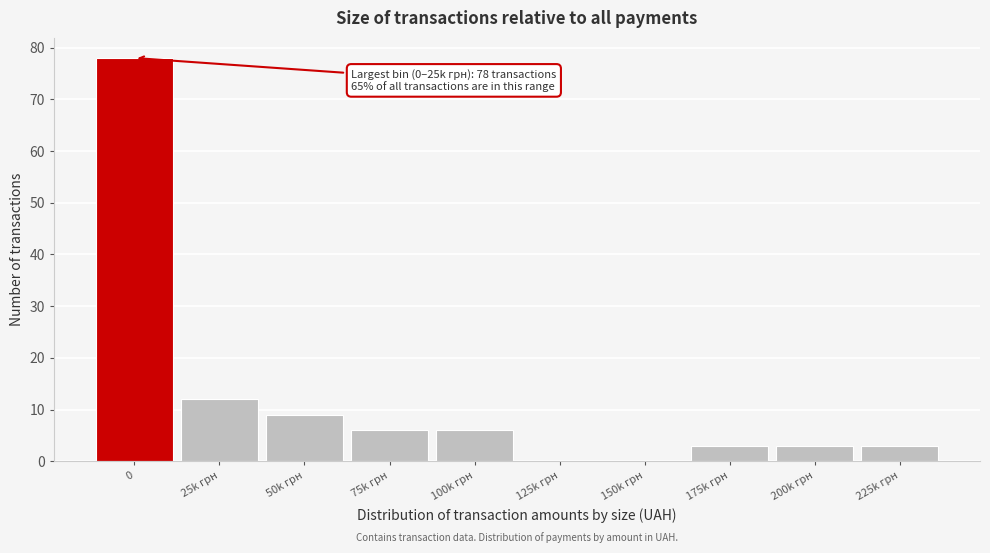

Reading right to left, what are all the values shown in this chart?

225k грн=3	200k грн=3	175k грн=3	150k грн=0	125k грн=0	100k грн=6	75k грн=6	50k грн=9	25k грн=12	0=78